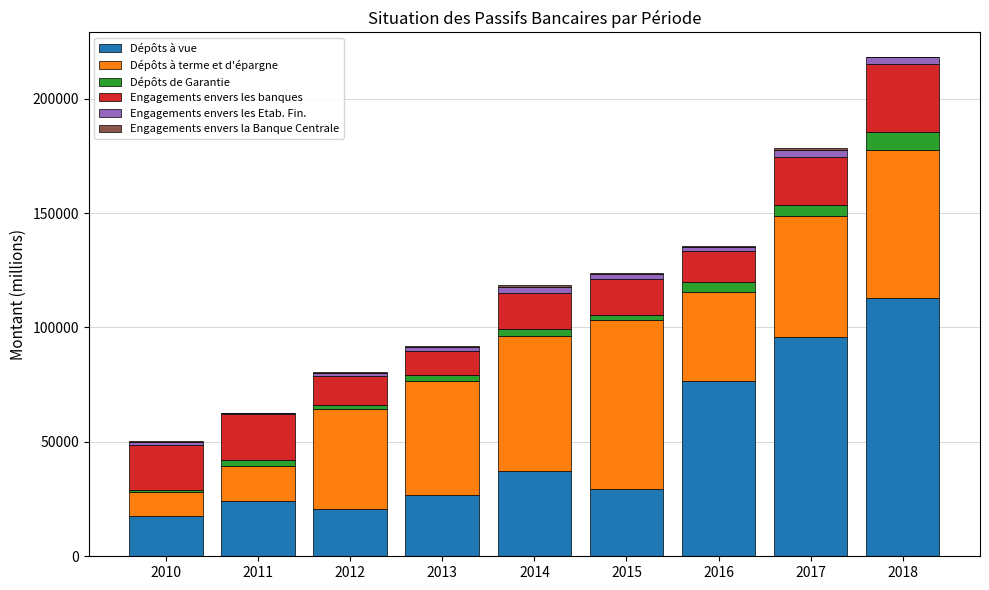

What is the maximum value for Dépôts à vue?

113035.0